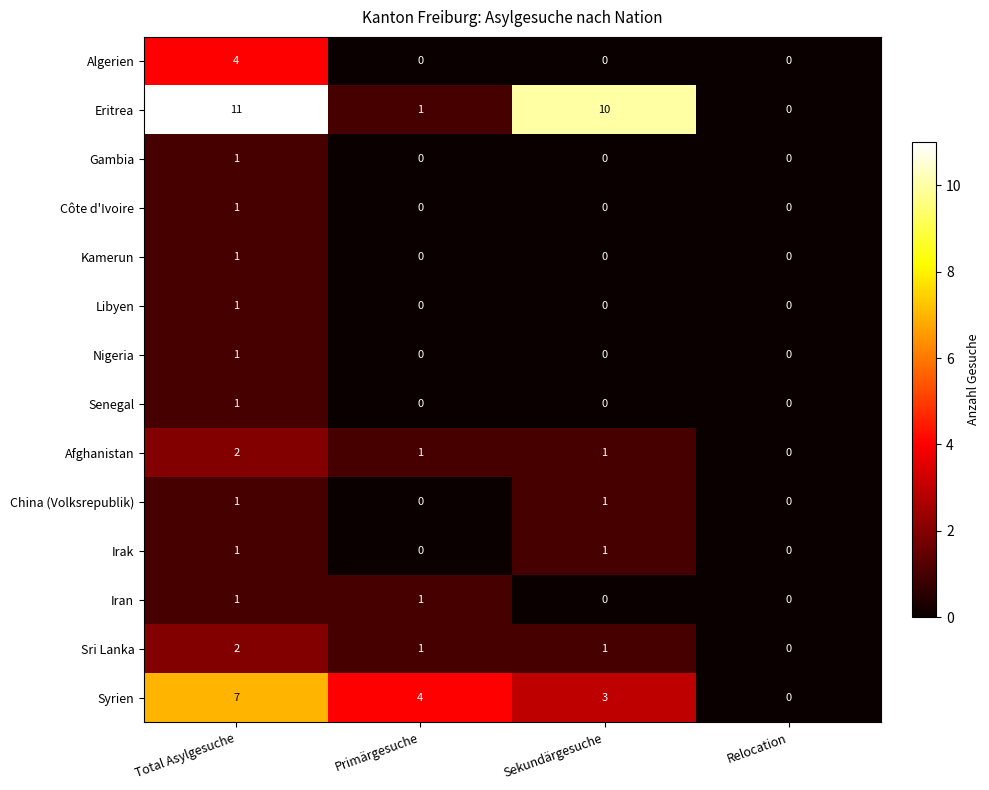

Which series has the largest range (max minus min)?

Eritrea